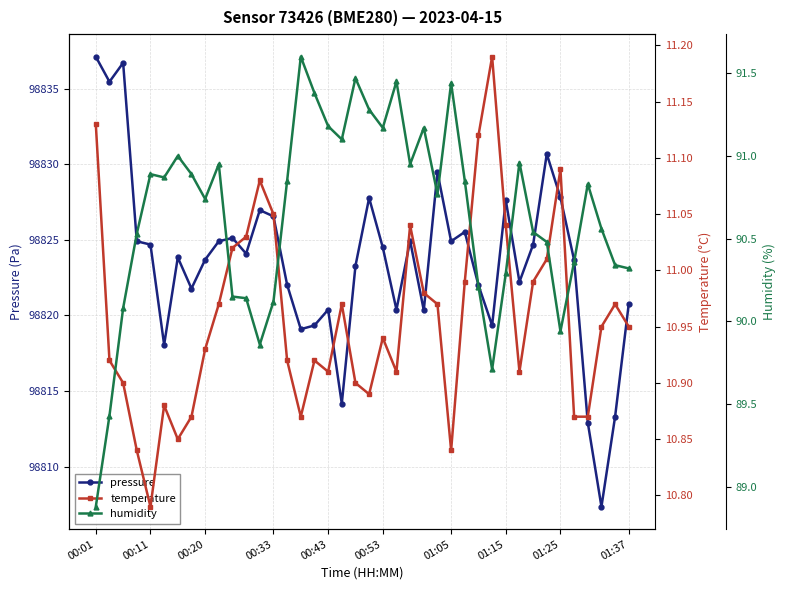

How many data points does each series have?

40